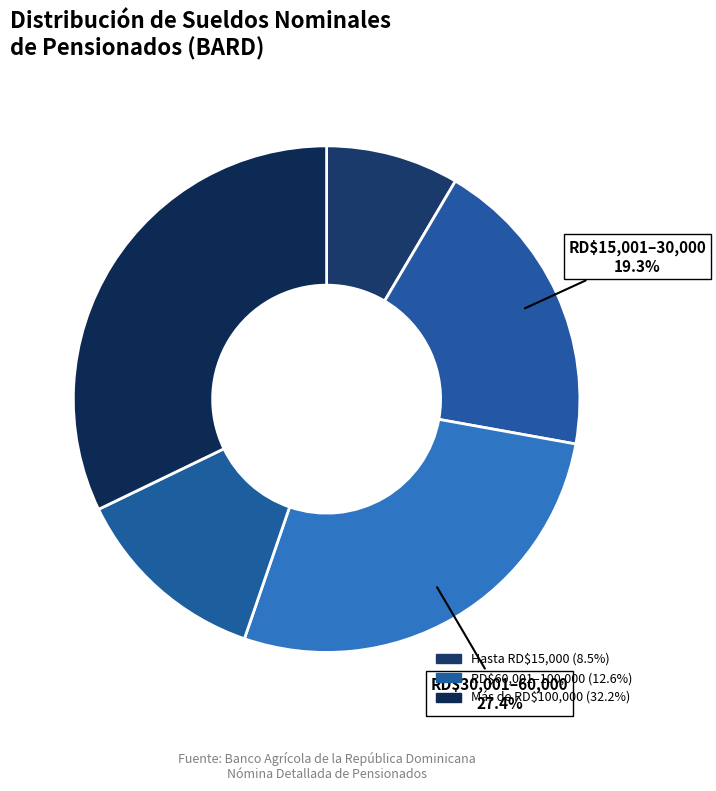

How many segments does this pie chart have?

5